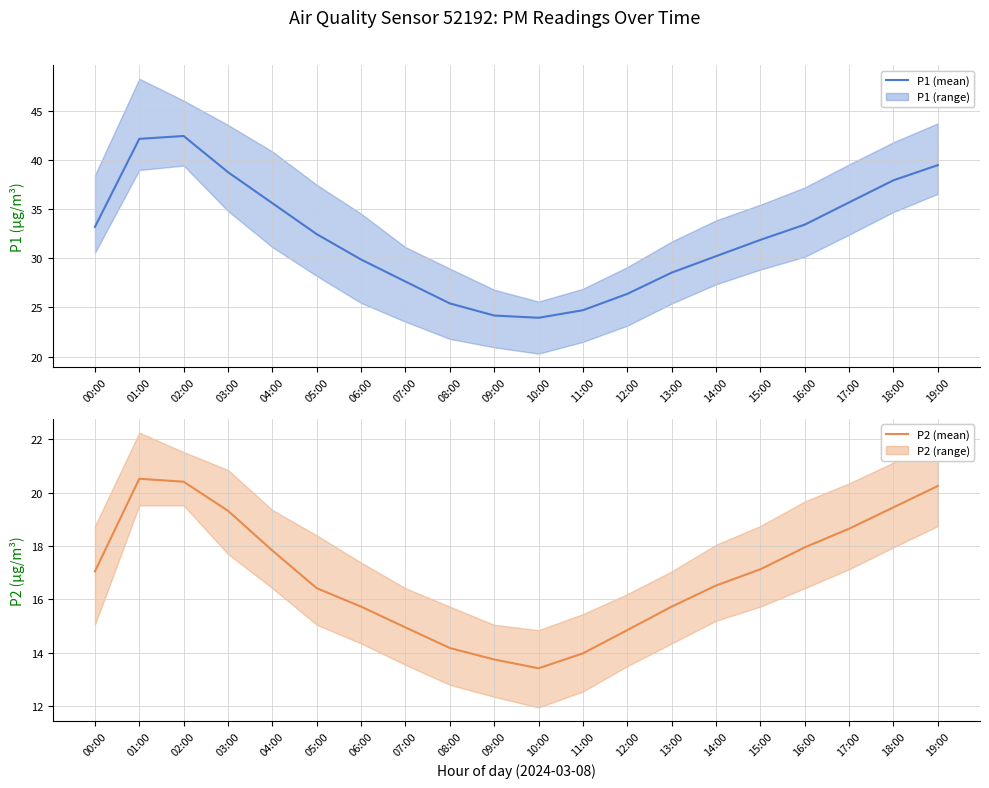

True or false: P1 and P2 intersect in this chart.

False